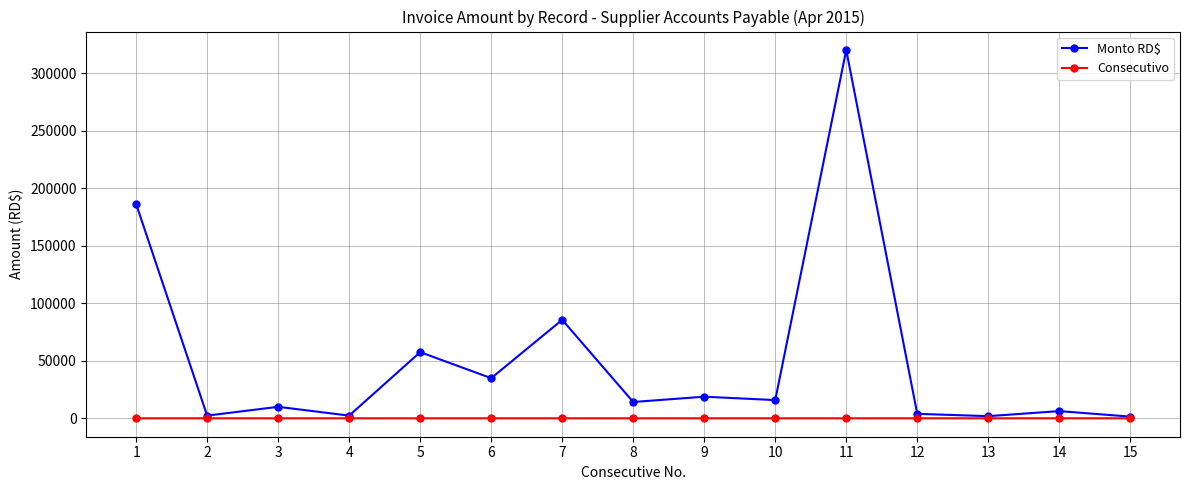

Where is the first local minimum for Monto RD$?

2